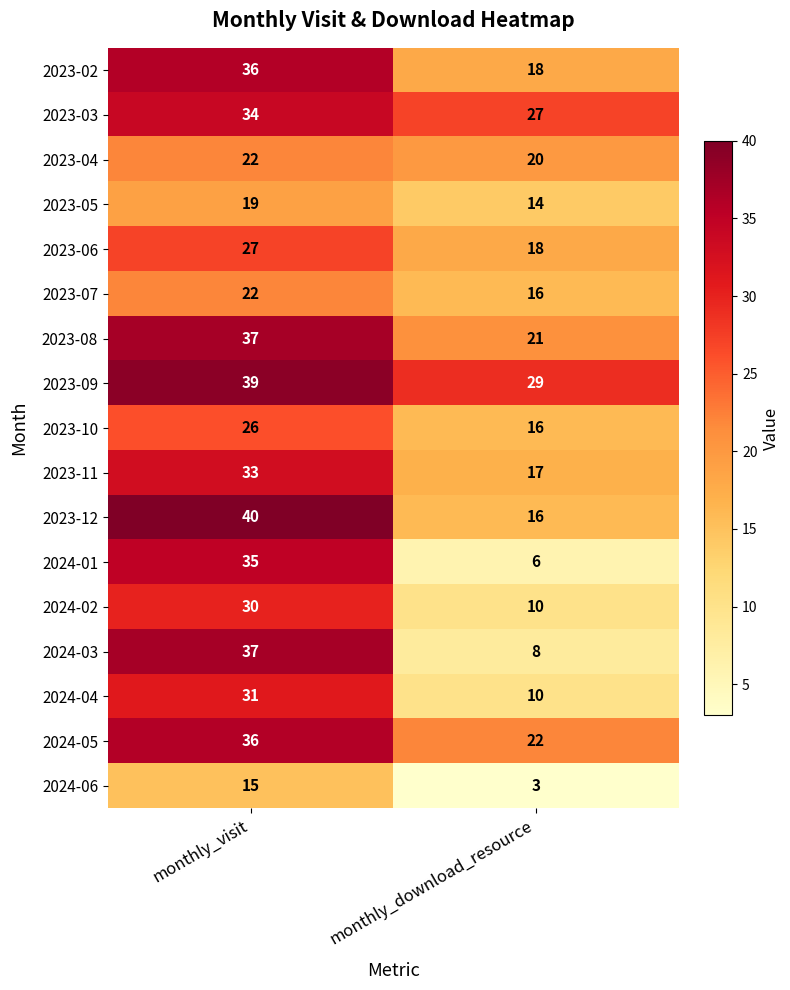

What is the highest value of the 2024-03 series?

37